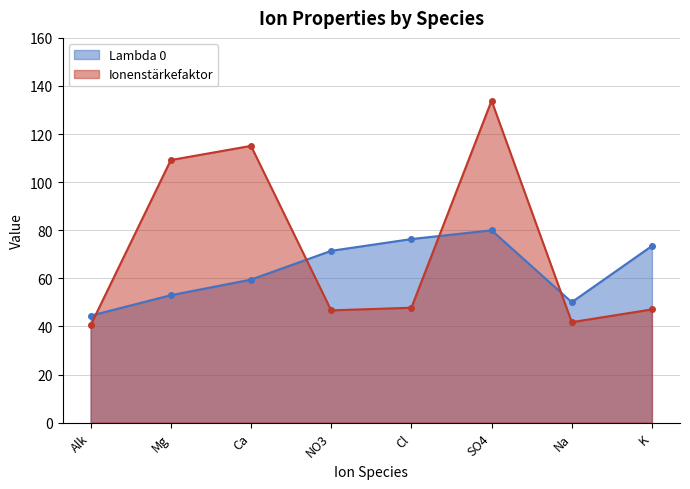

Which series has the largest range (max minus min)?

Ionenstärkefaktor